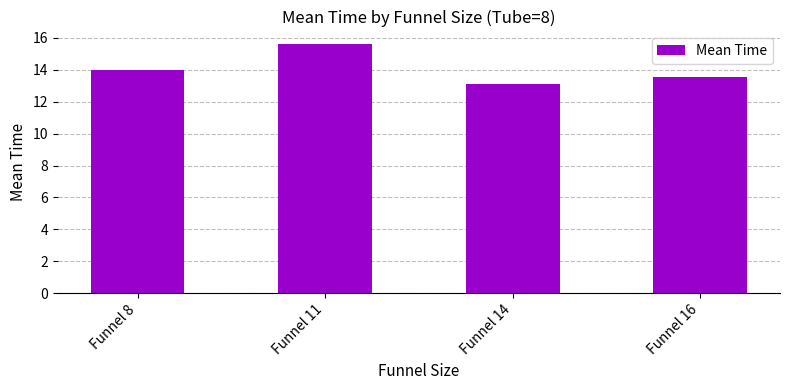

Rank the categories by value from highest to lowest.

Funnel 11, Funnel 8, Funnel 16, Funnel 14